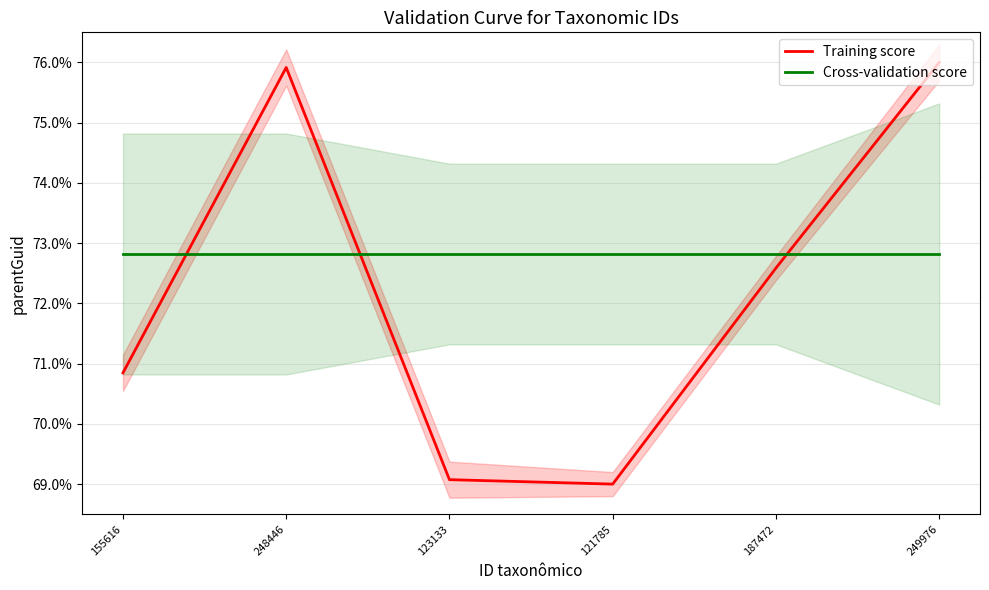

Reading right to left, what are all the values shown in this chart?

Training score: 0.8	0.7	0.7	0.7	0.8	0.7
Cross-validation score: 0.7	0.7	0.7	0.7	0.7	0.7